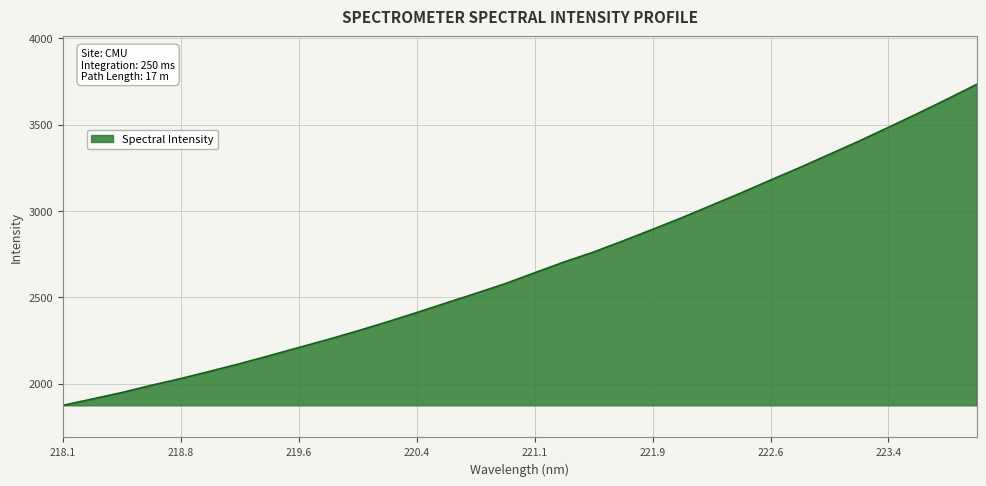

What is the greatest value displayed?

3732.6